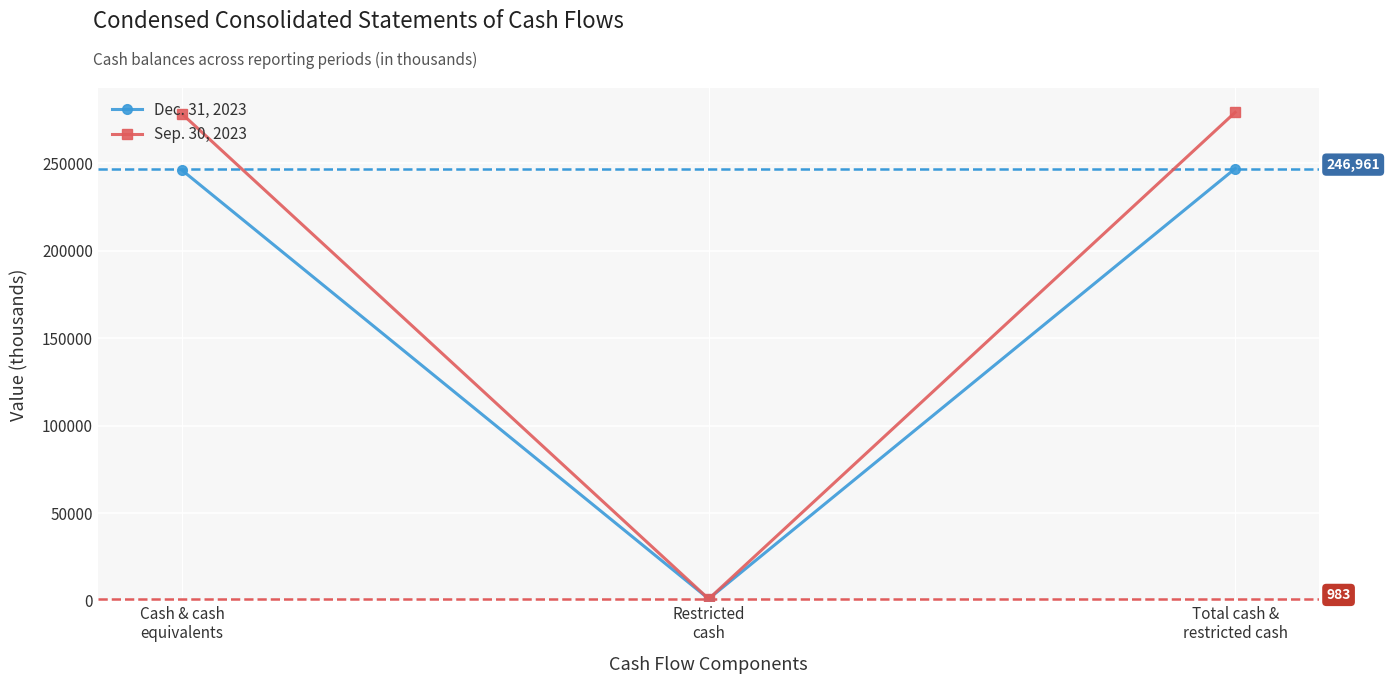

Is it true that Sep. 30, 2023 equals 279105 at Total cash &
restricted cash?

True